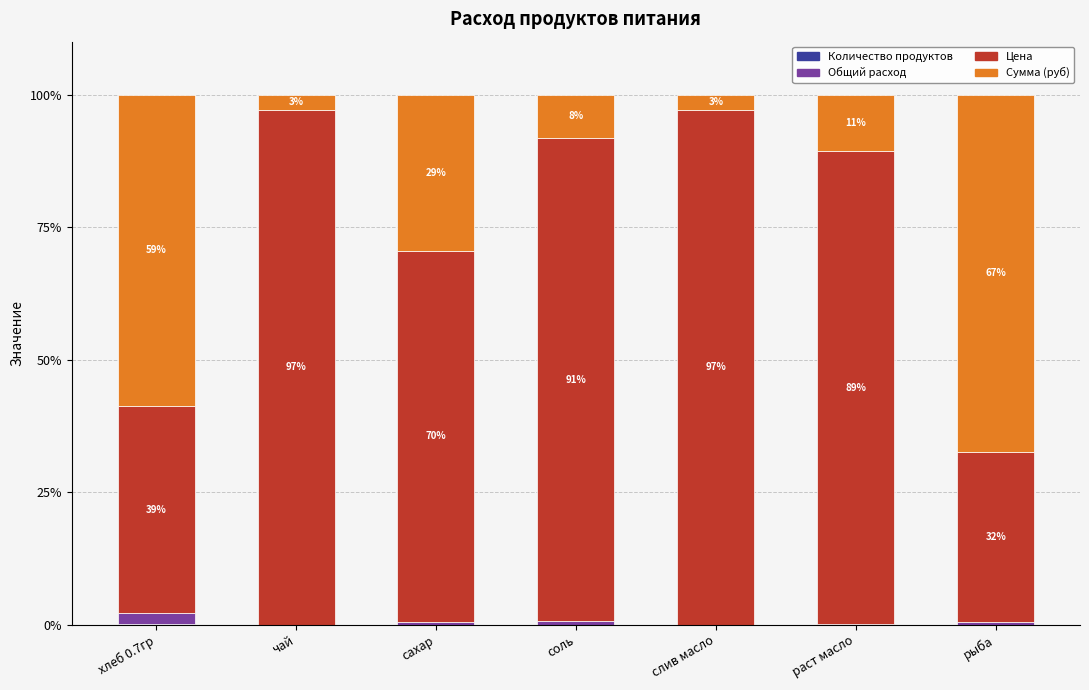

What is the total value across all series at сахар?

100.0